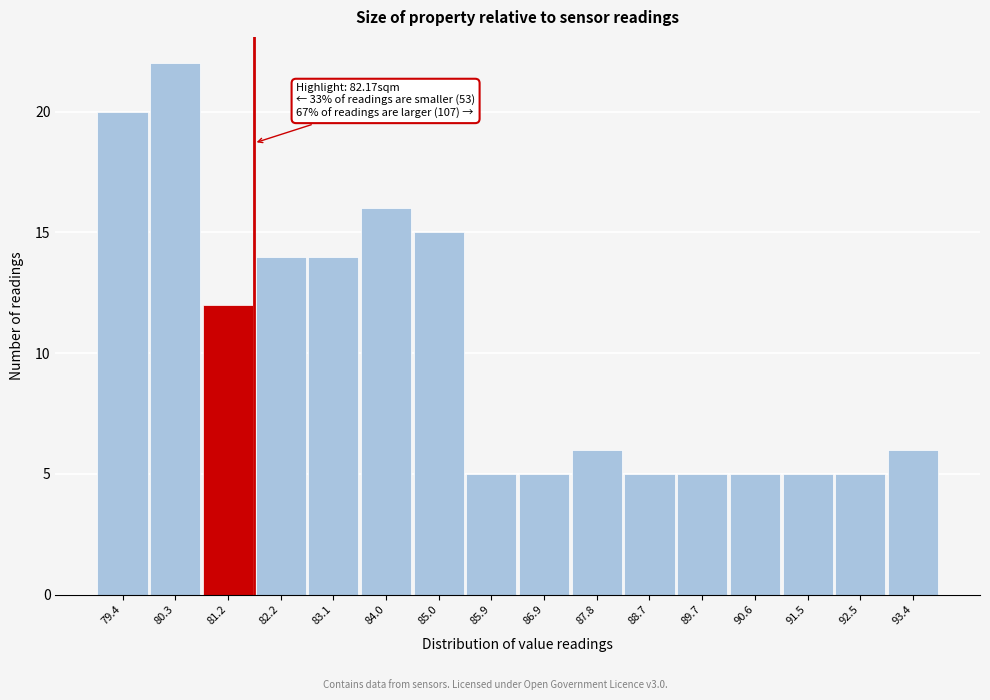

Reading left to right, transcribe all the data shown in this chart.

20	22	12	14	14	16	15	5	5	6	5	5	5	5	5	6